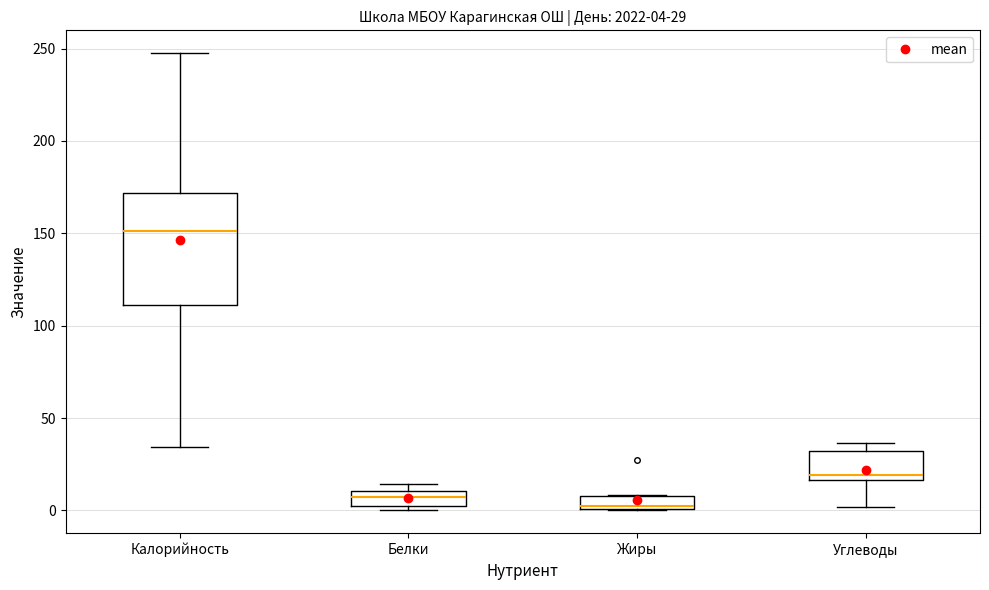

Comparing the boxes themselves (not the whiskers), which one is the tallest?

Калорийность